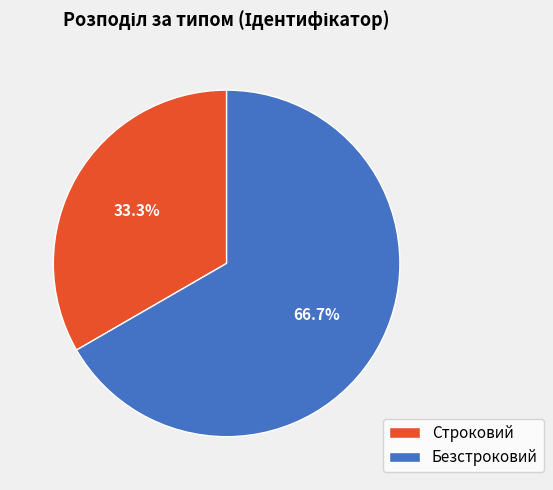

To the nearest percent, what is the difference between the Строковий and Безстроковий slice percentages?

33%